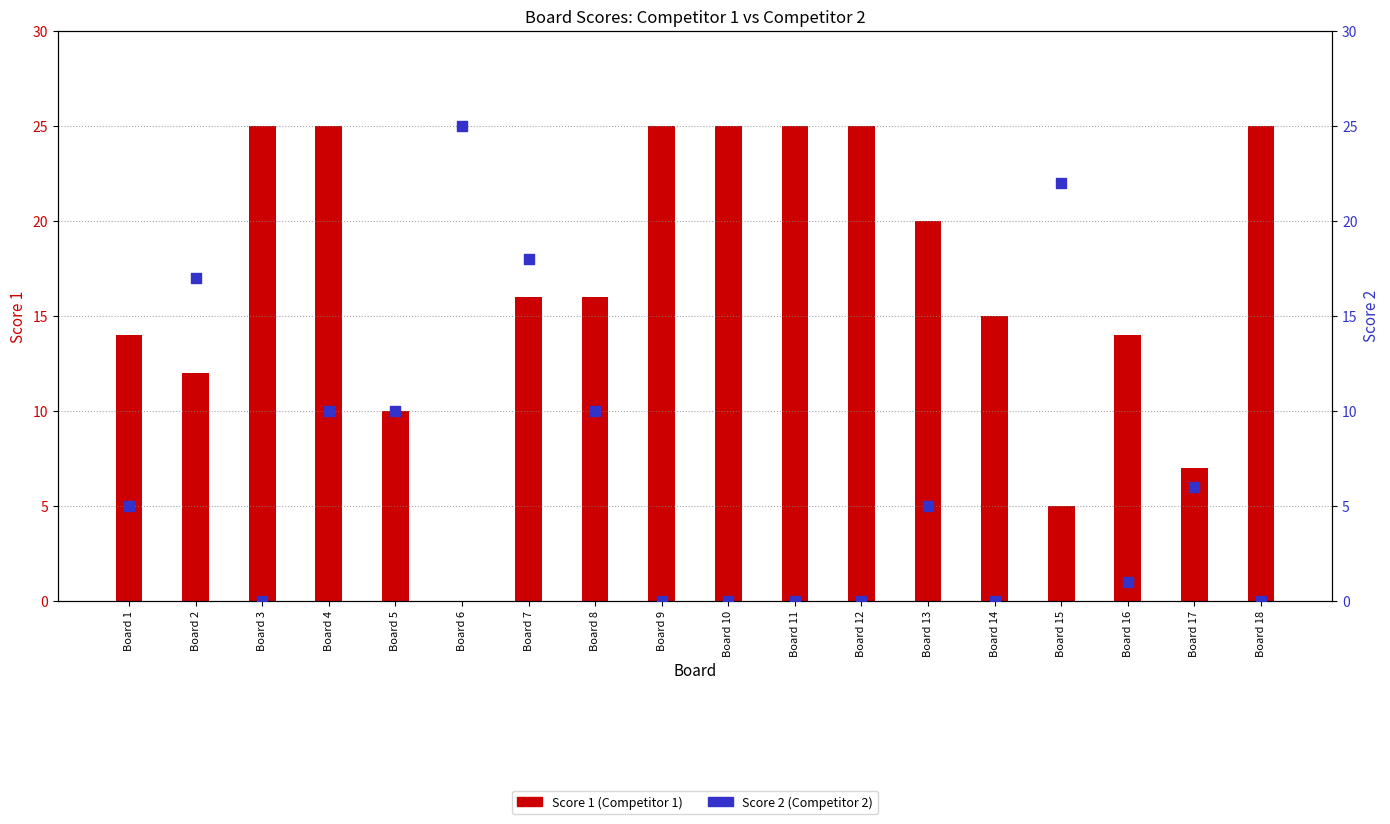

What are all the series names shown in the legend?

Score 1, Score 2